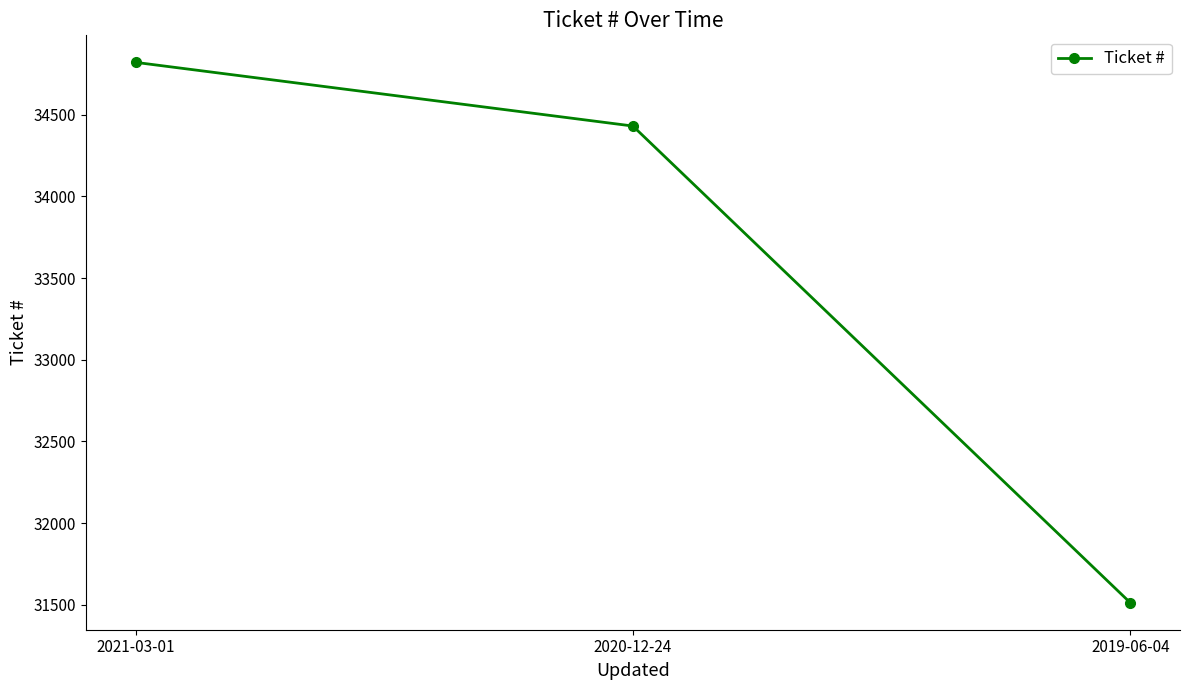

Reading left to right, what are all the values shown in this chart?

2021-03-01=34821	2020-12-24=34431	2019-06-04=31512